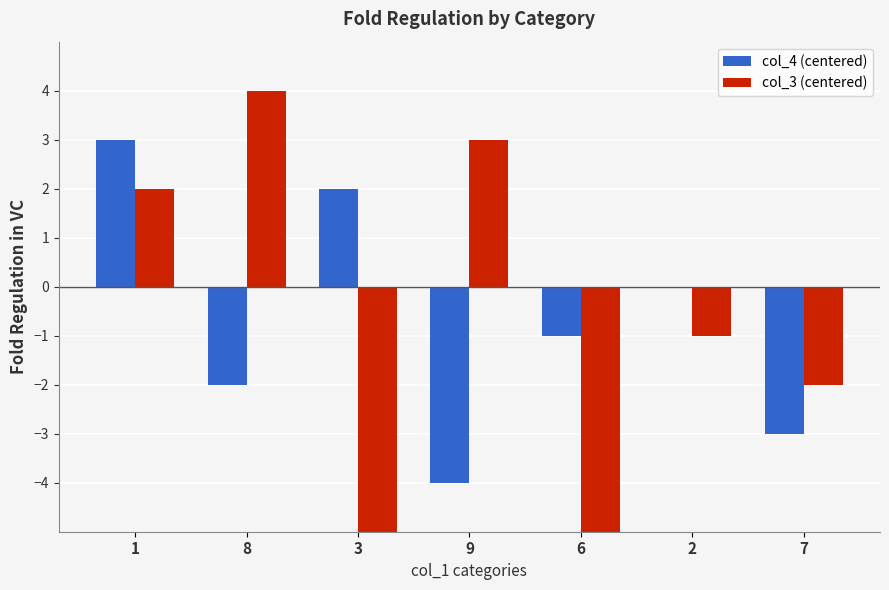

Count the number of data series in this chart.

2